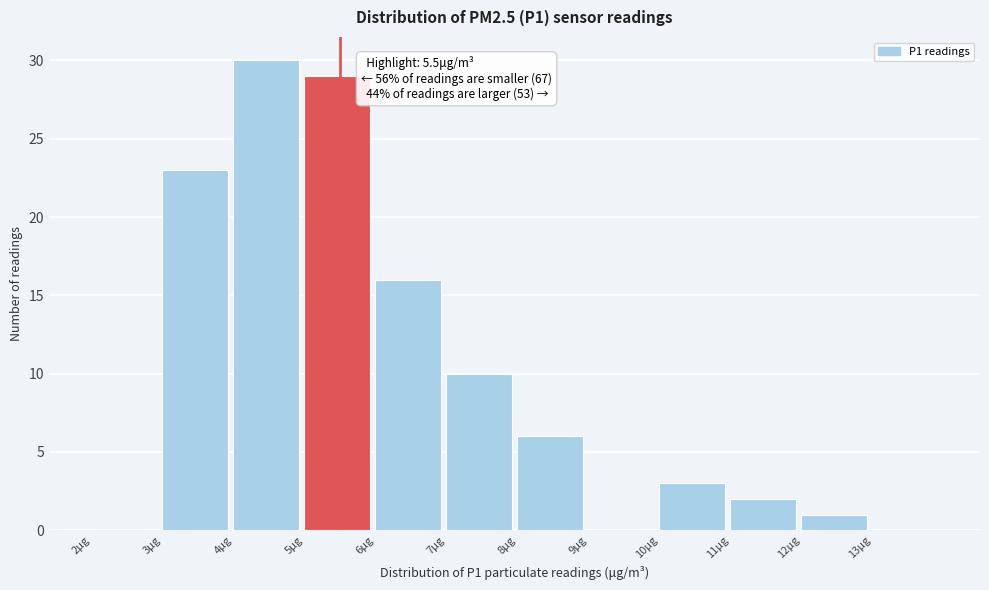

Which range on the x-axis has the tallest bar?

4 to 5